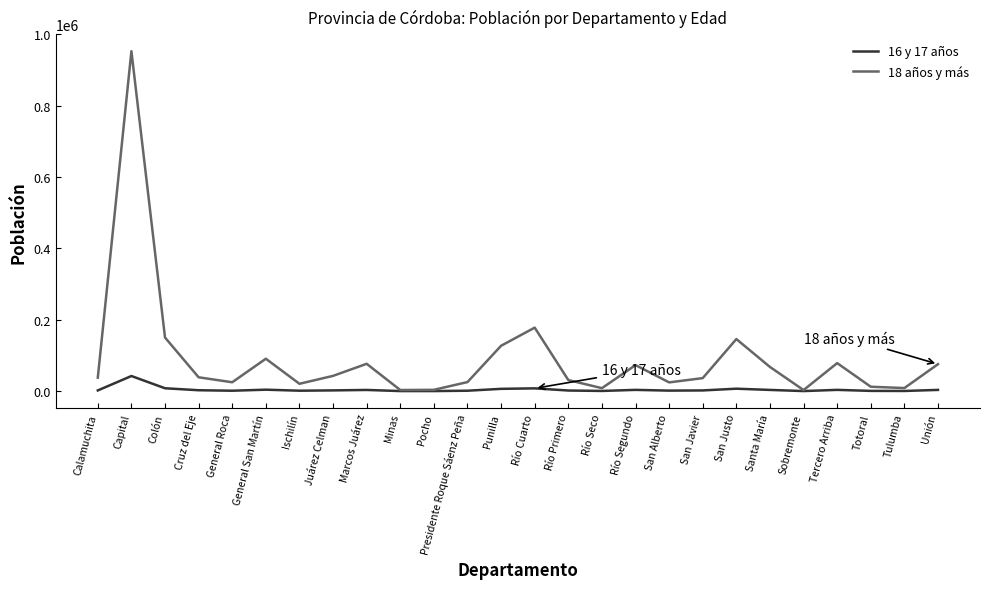

At which category does 18 años y más reach its first local valley?

General Roca